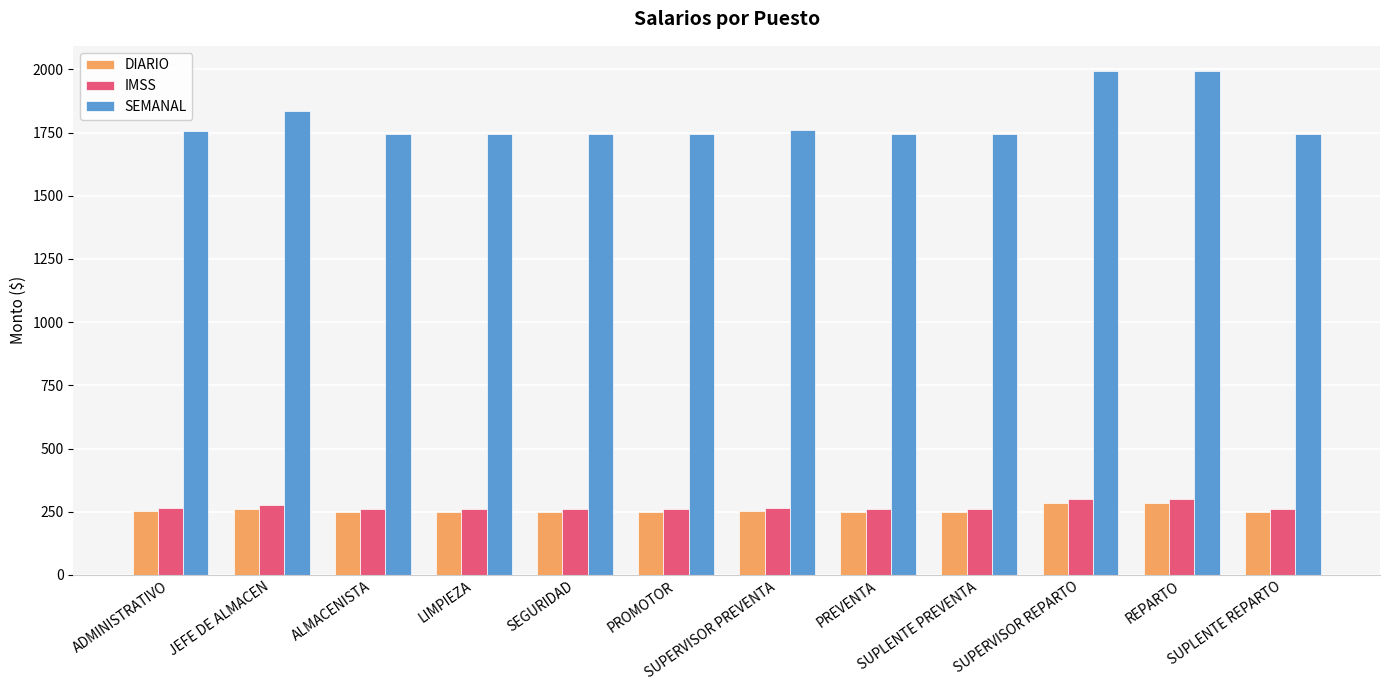

What is the label of the 3rd bar from the left?

ALMACENISTA